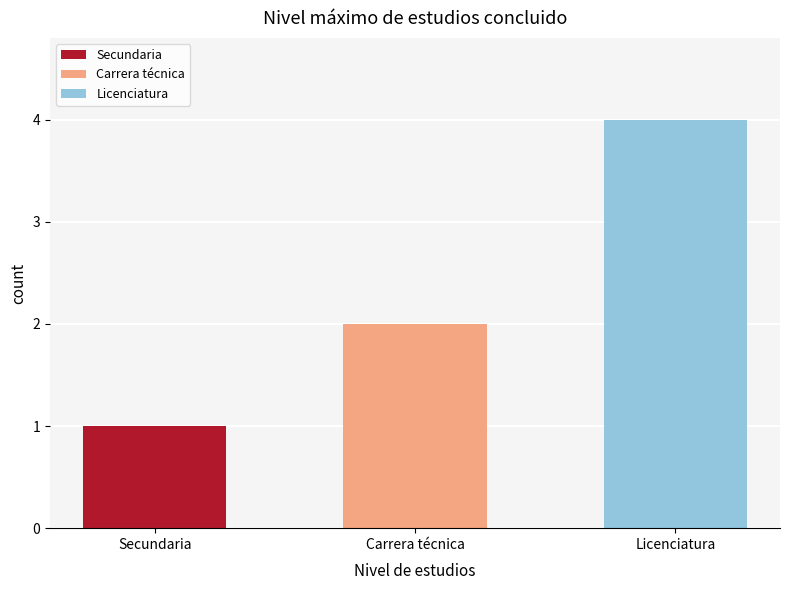

What is the value of the 1st bar from the left?

1